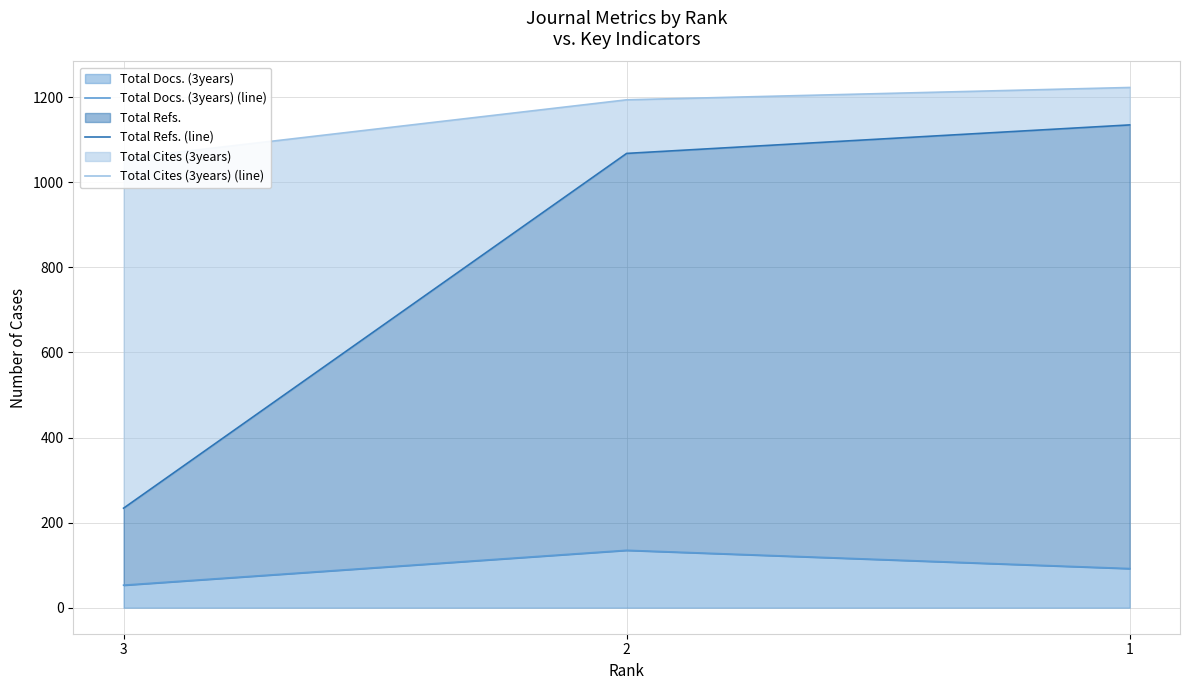

At 3, list the series in order from largest to smallest.

Total Cites (3years) (line), Total Refs. (line), Total Docs. (3years) (line)